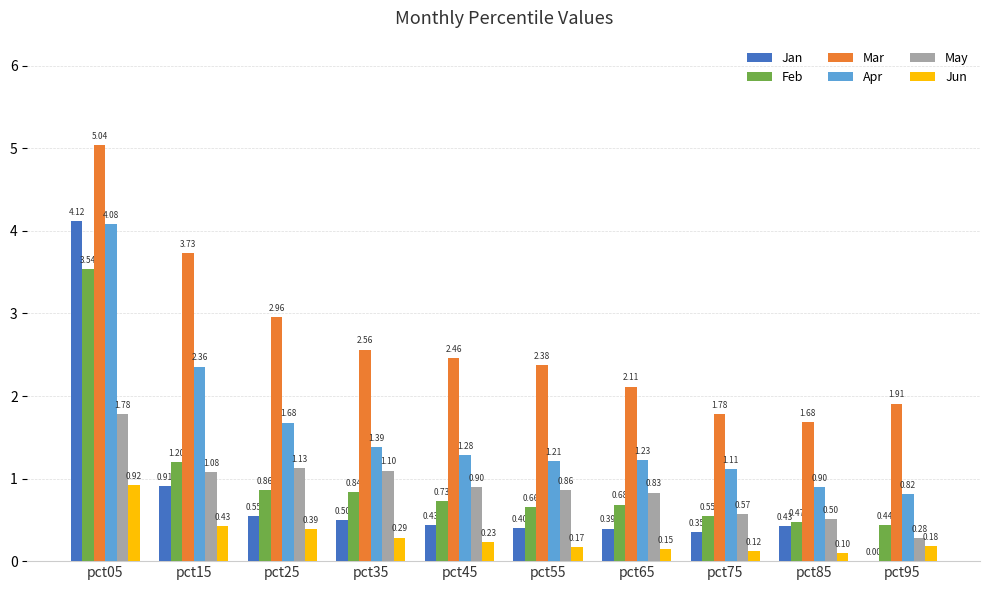

What are all the series names shown in the legend?

Jan, Feb, Mar, Apr, May, Jun